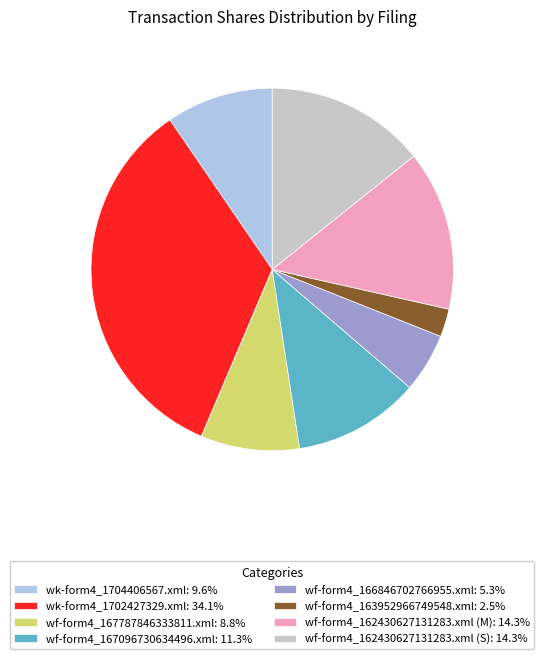

How many slices are in this pie chart?

8